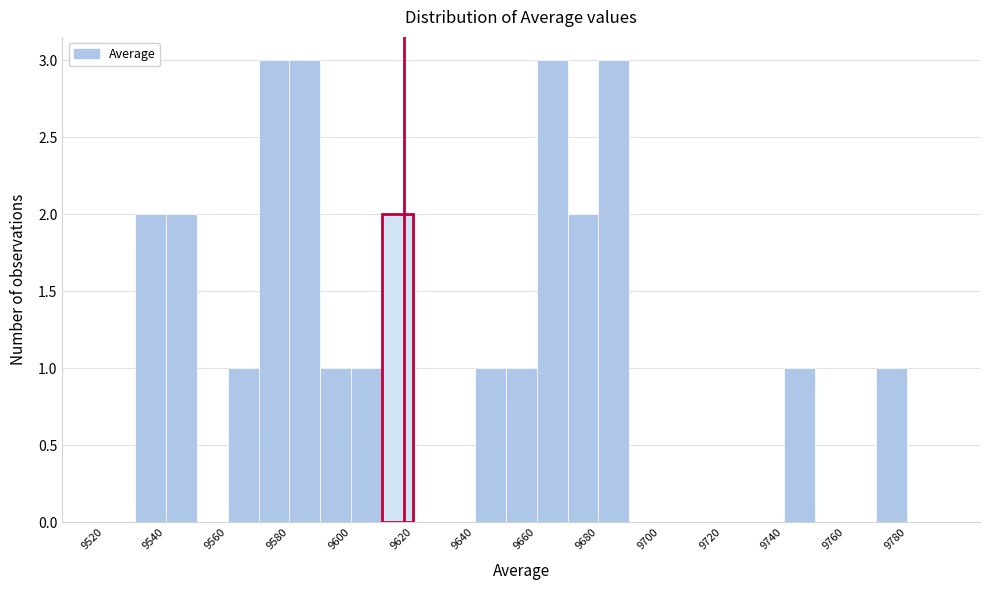

What is the height of the bar covering 9670 to 9680 on the x-axis? The values are not printed on the chart, so give them approximately, as read against the axis.

2